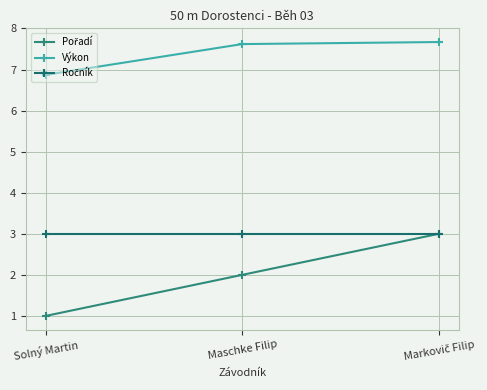

What is the lowest value of the Pořadí series?

1.0